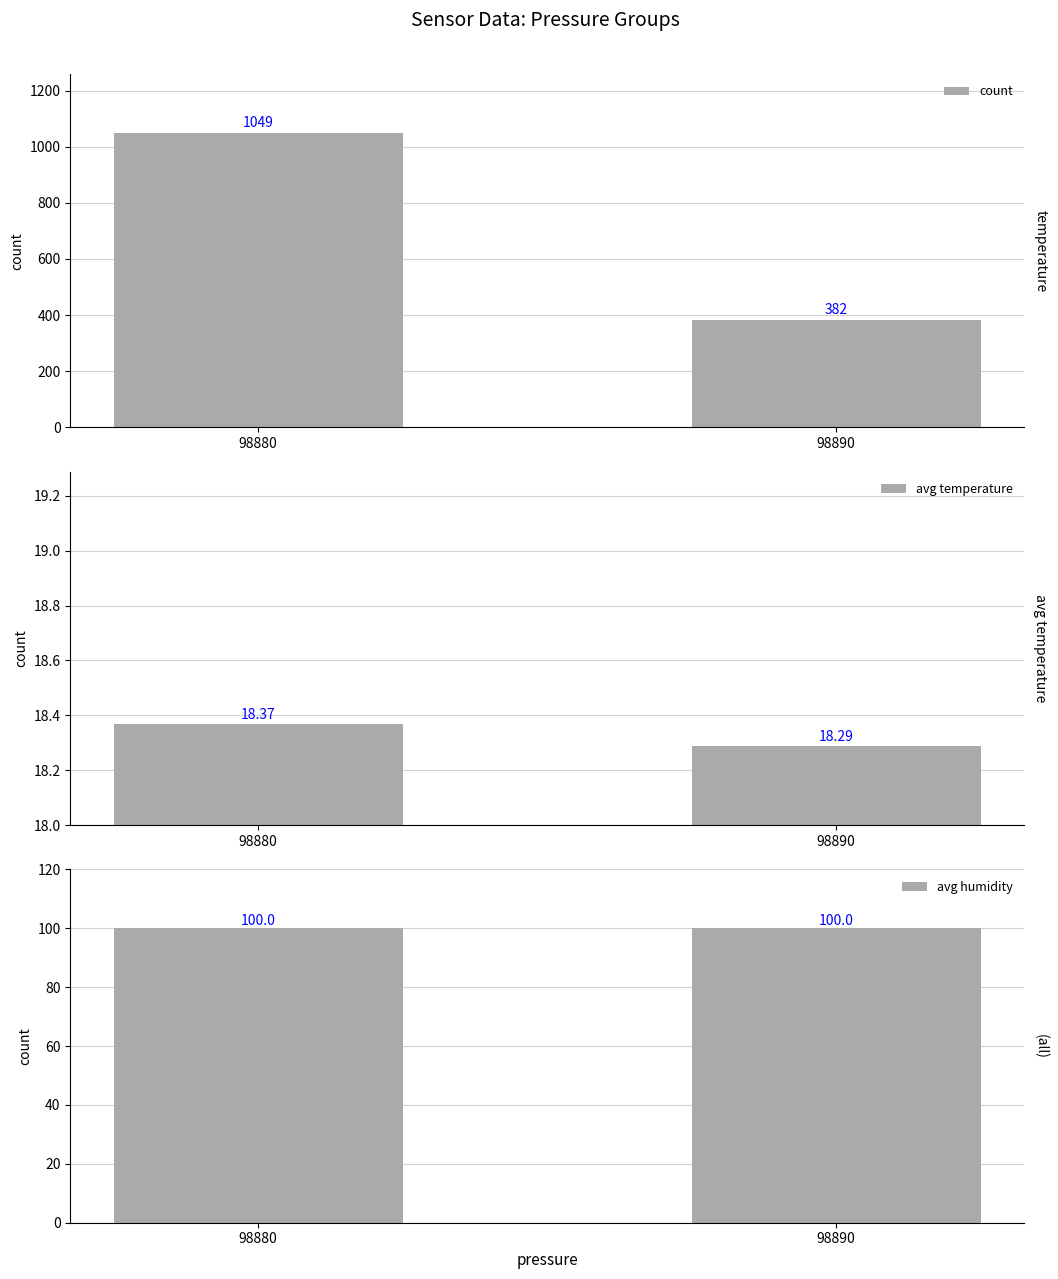

Which category has the highest value across all series?

98880